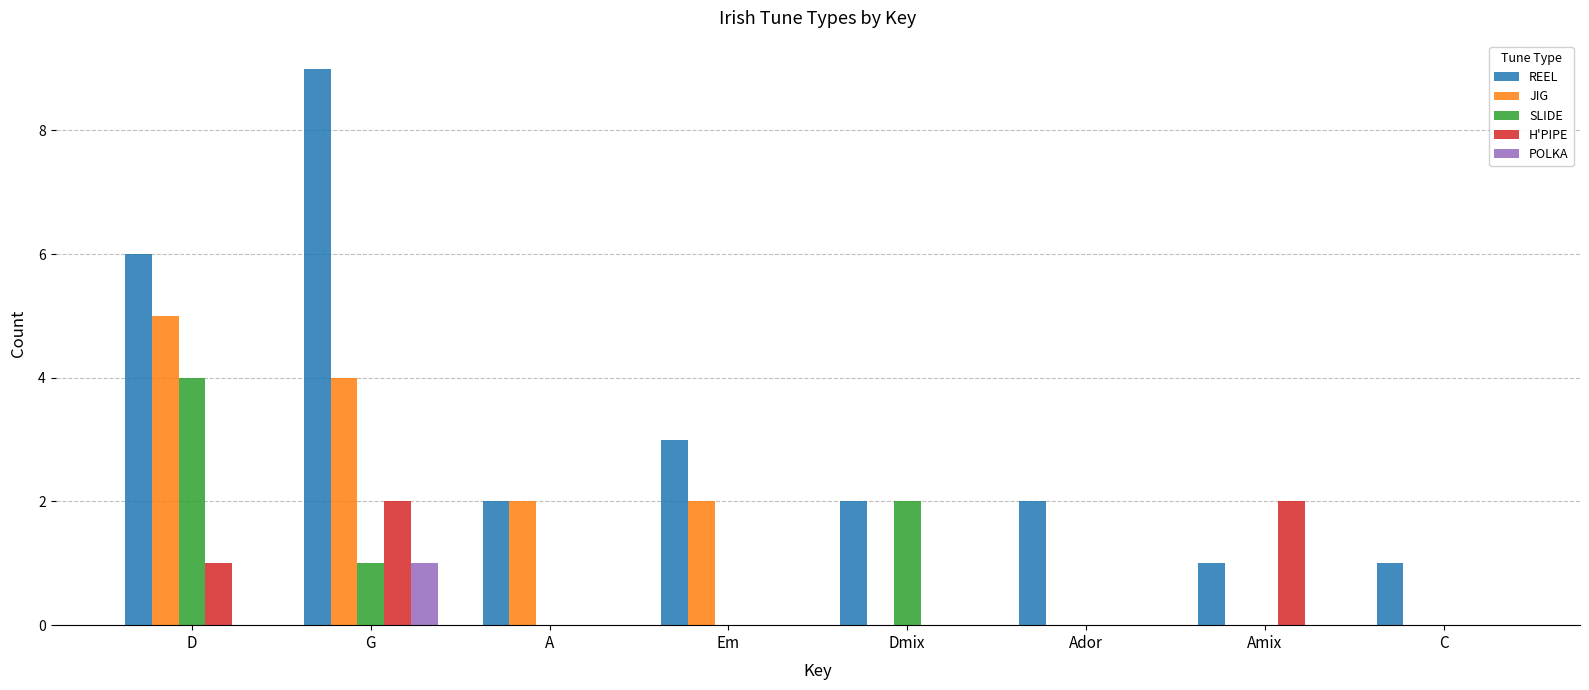

Does the chart contain stacked bars?

No